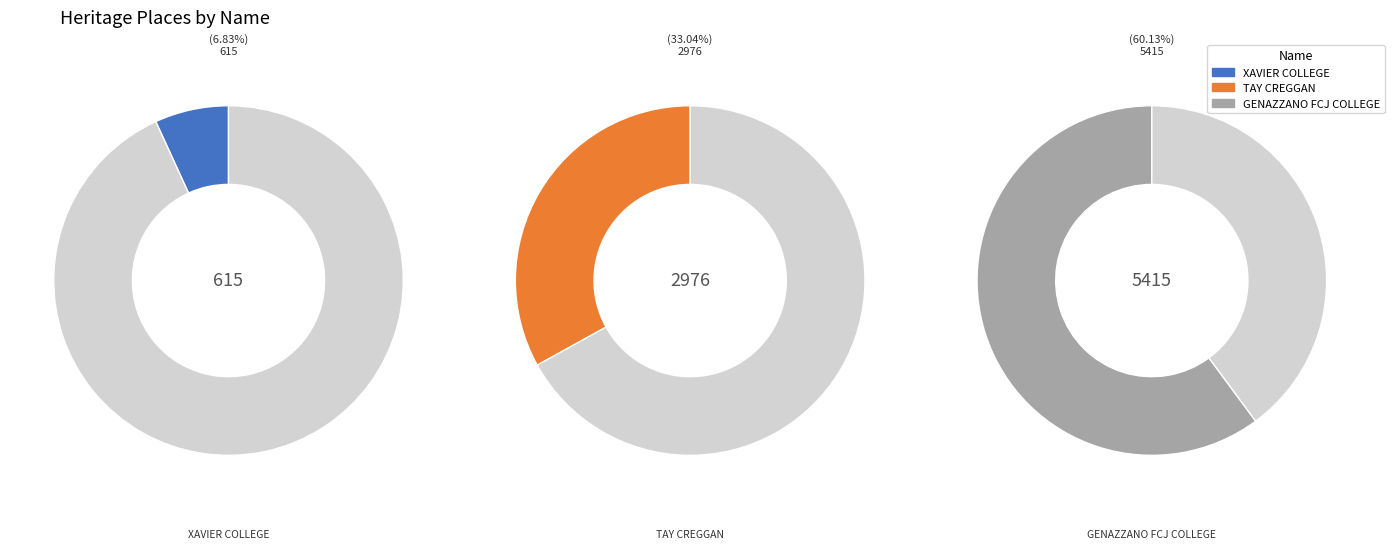

What is the majority slice?

GENAZZANO FCJ COLLEGE